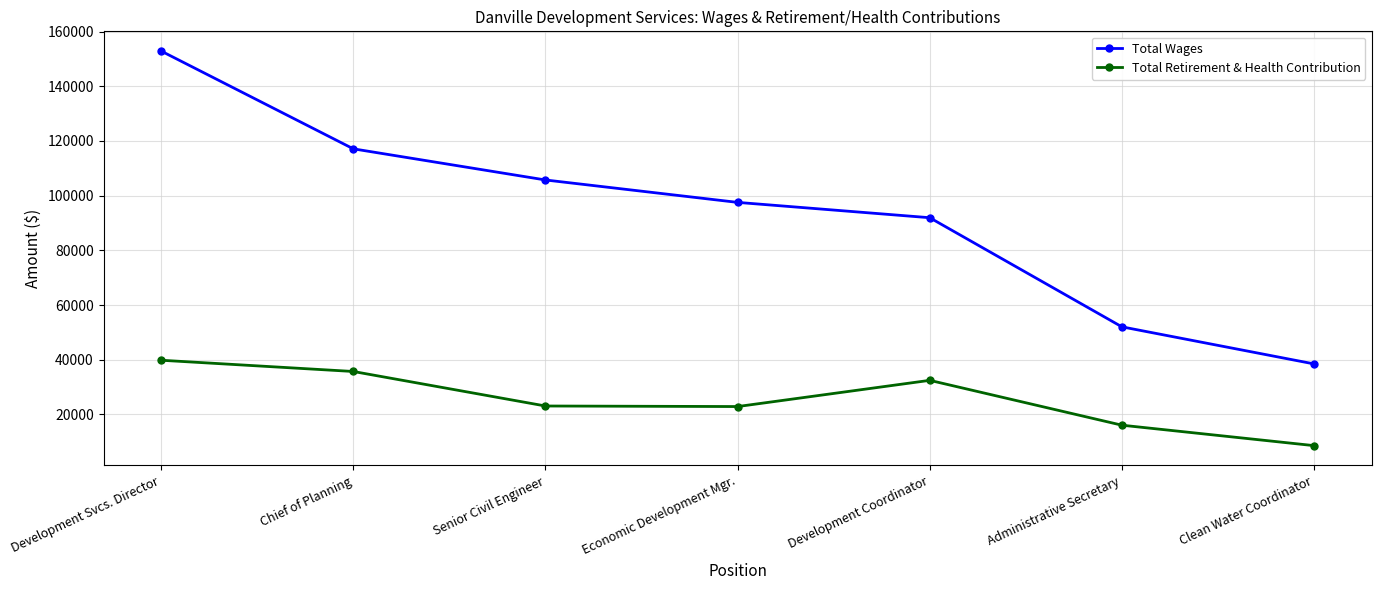

Does the chart have visible grid lines?

Yes